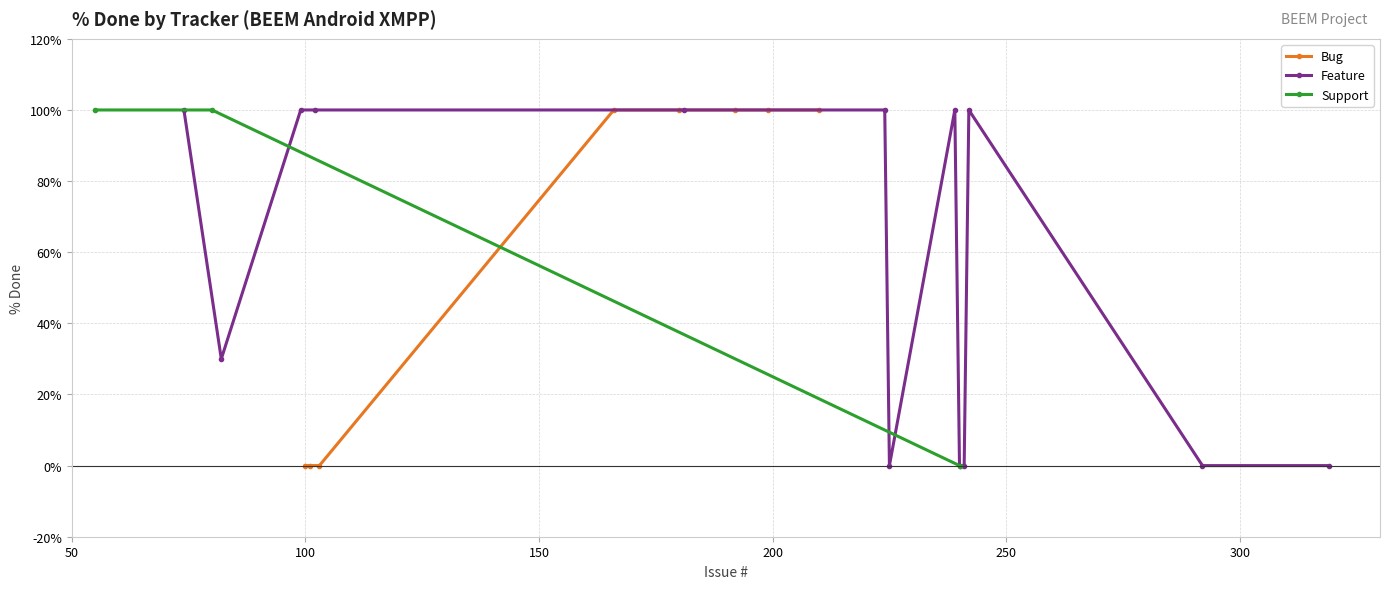

How many lines are shown in the chart?

3